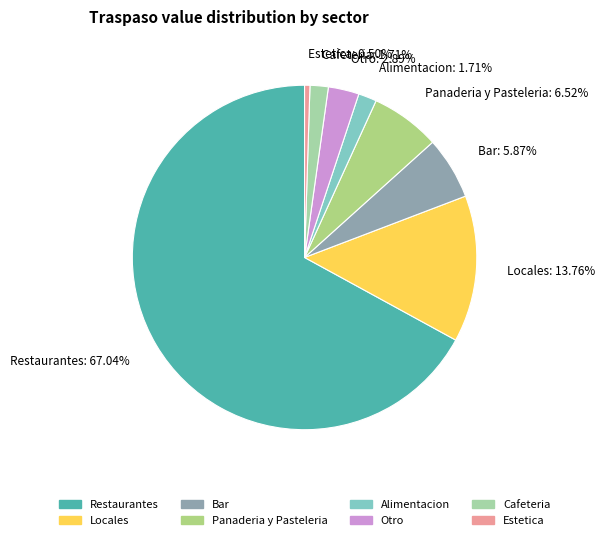

Combined, do Estetica: 0.50% and Bar: 5.87% account for over 50%?

No